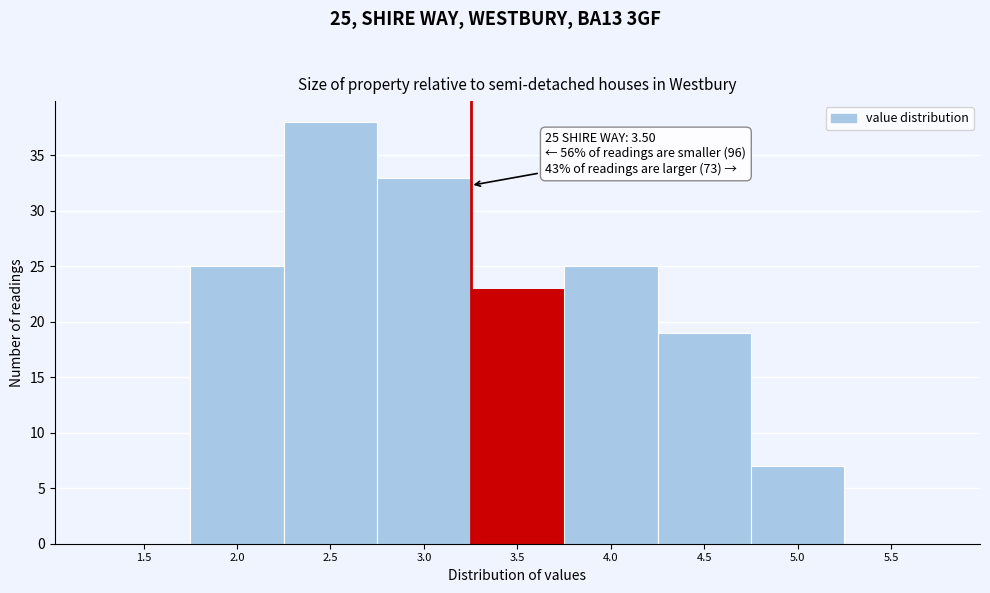

Reading right to left, what are all the values shown in this chart?

5.5=0	5.0=7	4.5=19	4.0=25	3.5=23	3.0=33	2.5=38	2.0=25	1.5=0